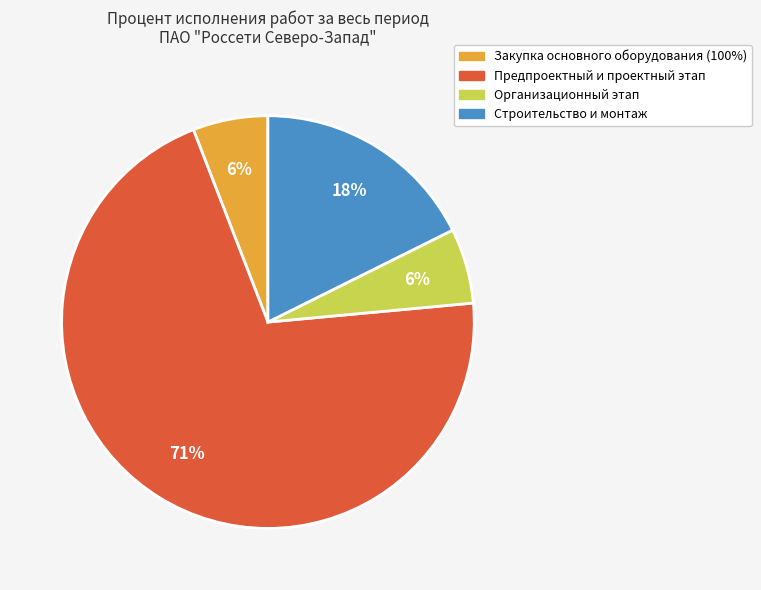

To the nearest percent, what is the average slice percentage?

25%